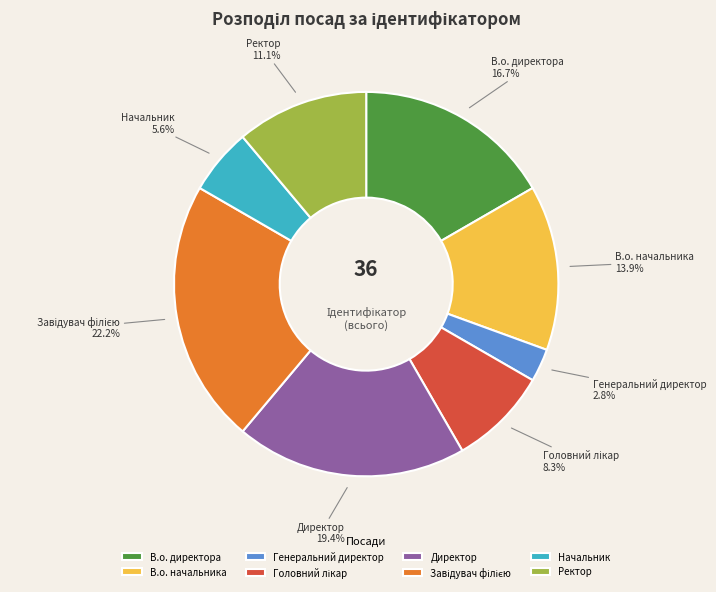

Is it true that В.о. директора is 17% of the pie?

True